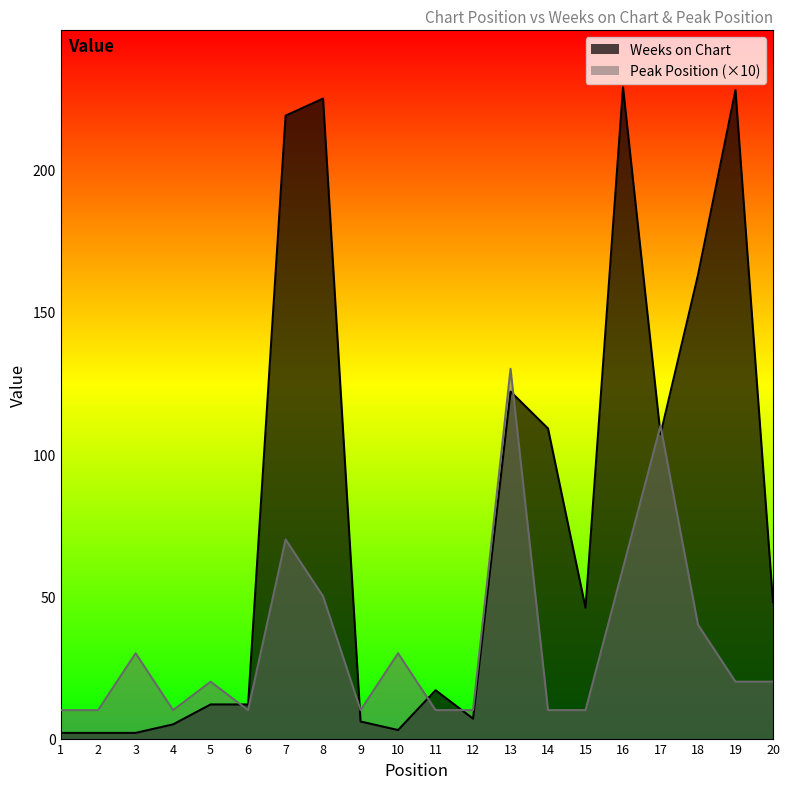

Reading left to right, transcribe all the data shown in this chart.

Weeks on Chart: 2	2	2	5	12	12	219	225	6	3	17	7	122	109	46	229	107	163	228	48
Peak Position: 10	10	30	10	20	10	70	50	10	30	10	10	130	10	10	60	110	40	20	20